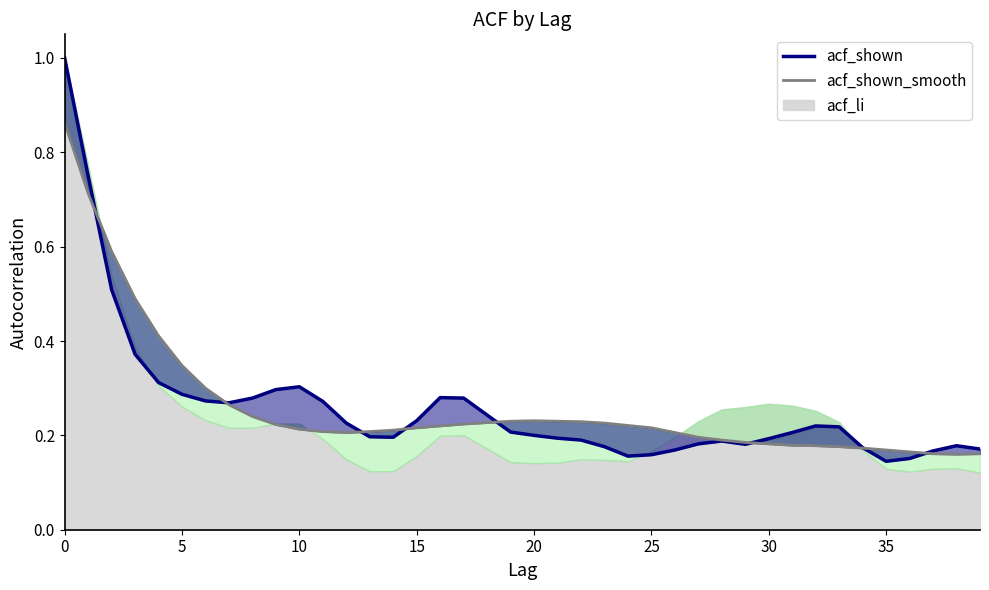

How many times do acf_shown line and acf_shown_smooth line cross each other?

8